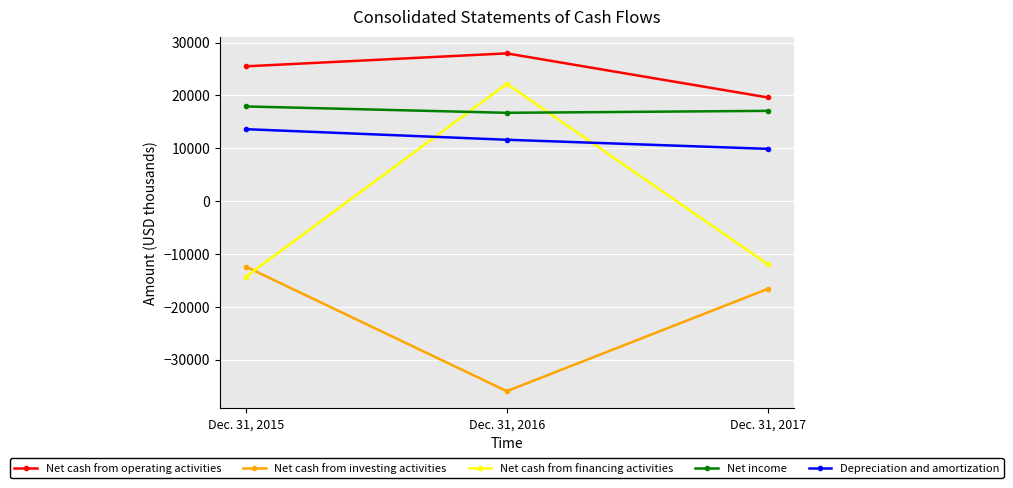

Reading left to right, transcribe all the data shown in this chart.

Net cash from operating activities: 25508	27955	19618
Net cash from investing activities: -12419	-35982	-16632
Net cash from financing activities: -14312	22190	-11935
Net income: 17914	16708	17076
Depreciation and amortization: 13611	11608	9885